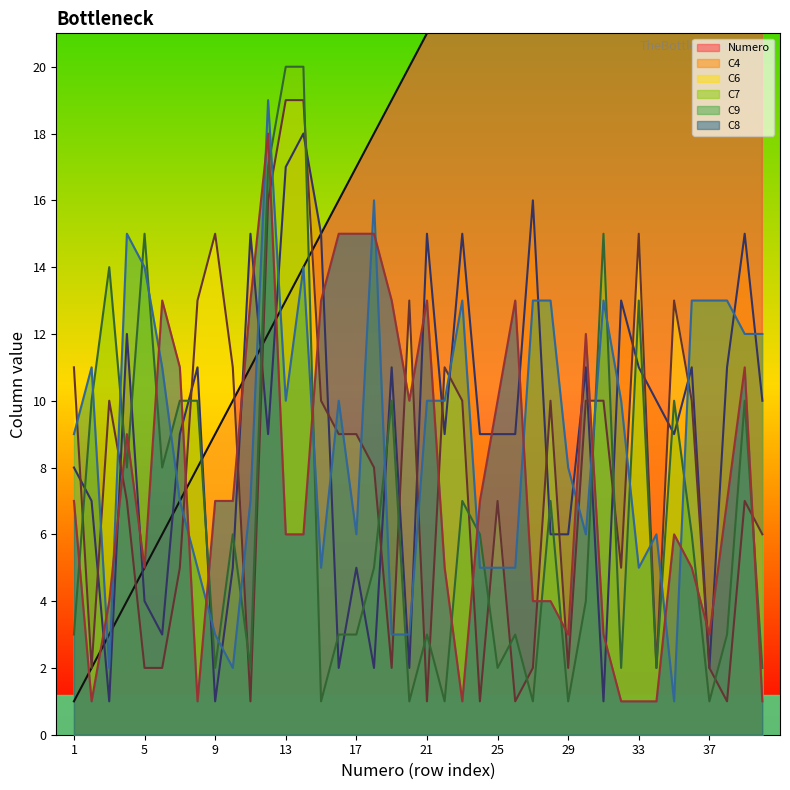

Which series changed the most between 2 and 6?

C8